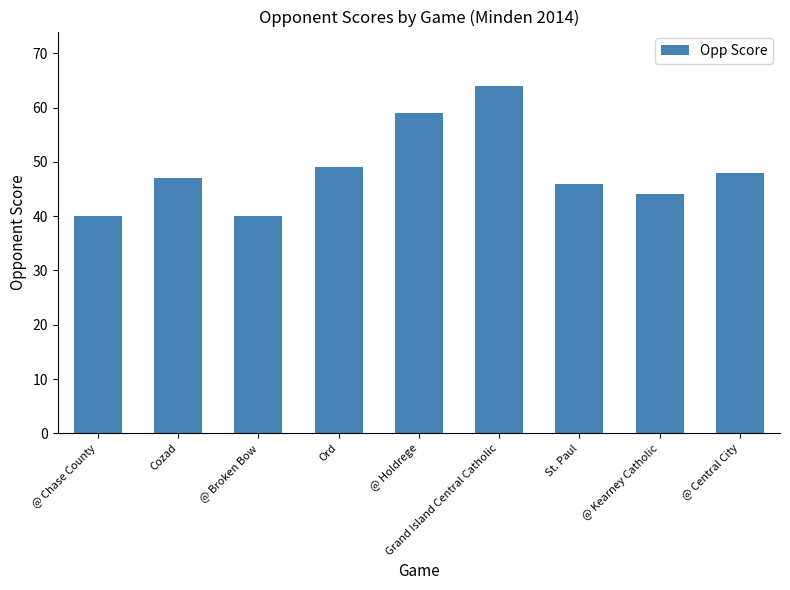

Reading left to right, list all the values displayed in this chart.

40	47	40	49	59	64	46	44	48